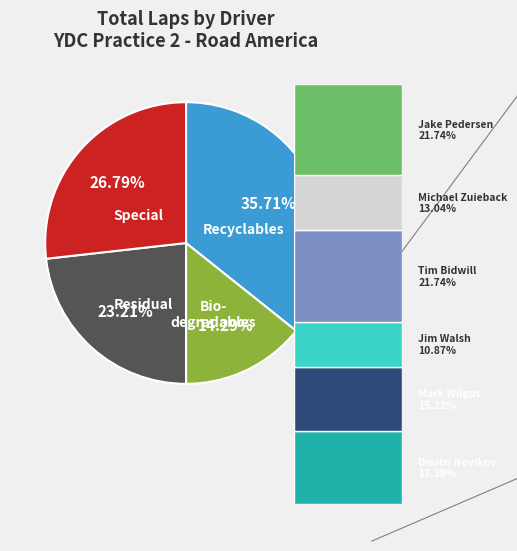

Is there a majority slice in this chart?

No